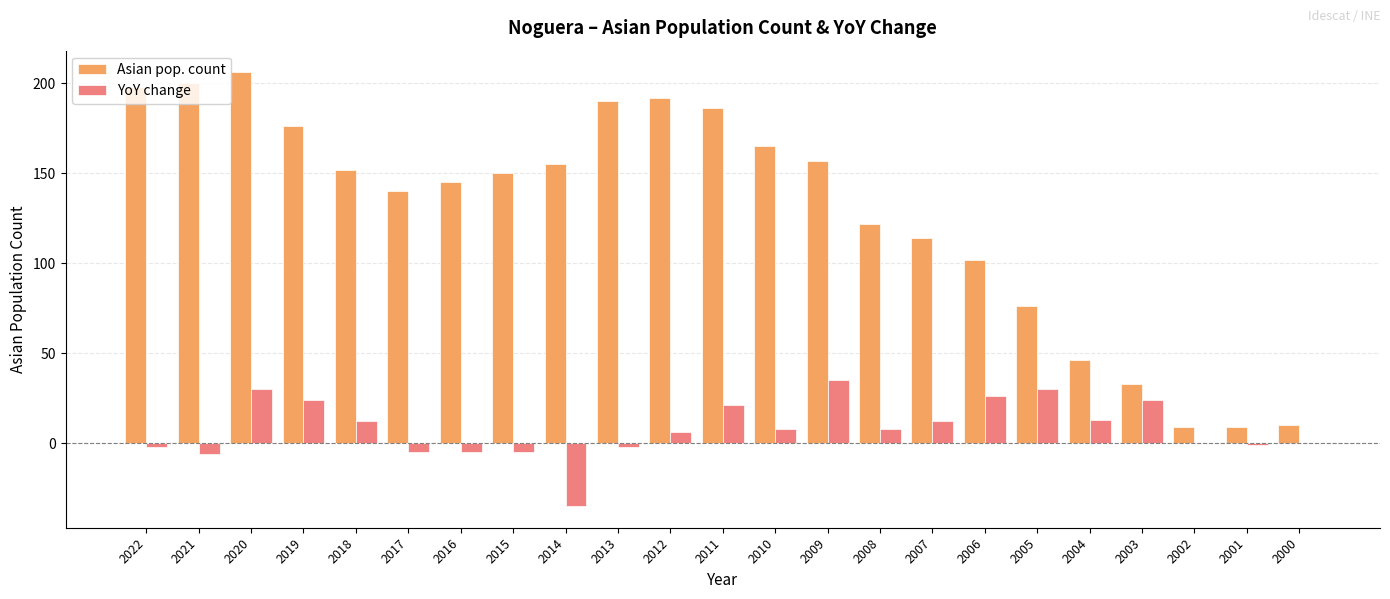

What is the spread (max minus min) of values at 2005?

46